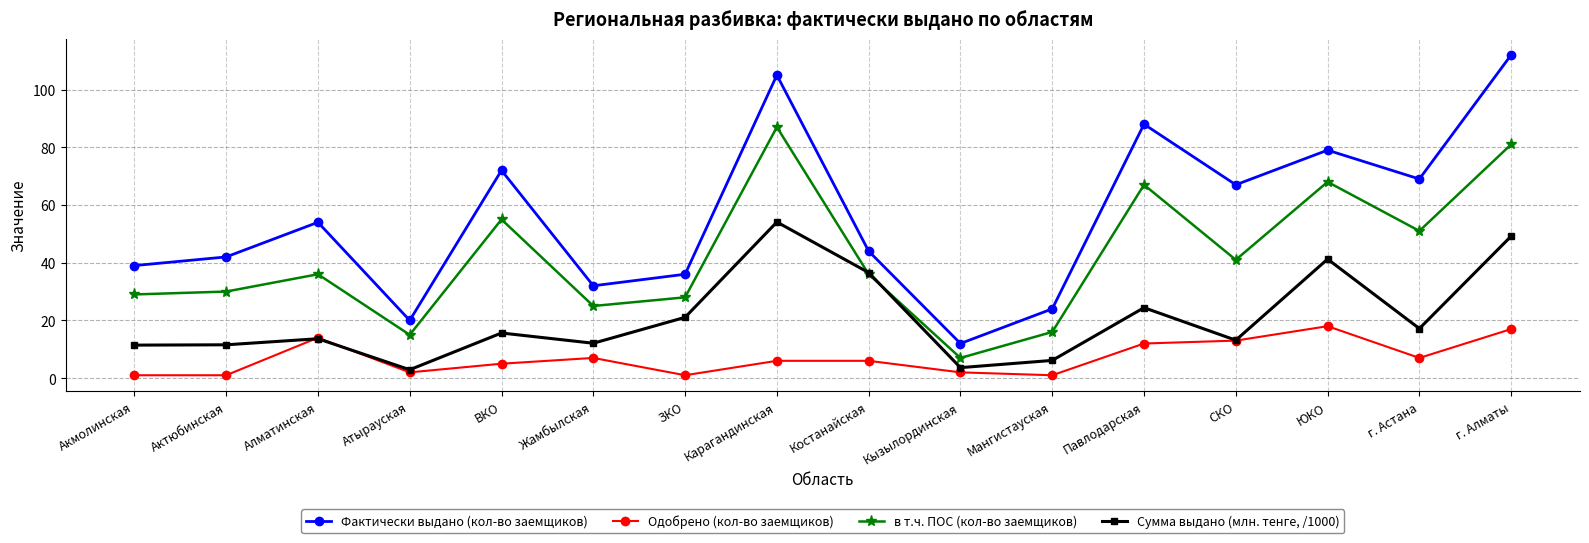

True or false: Одобрено (кол-во заемщиков) has a value of 2.0 at Кызылординская.

True